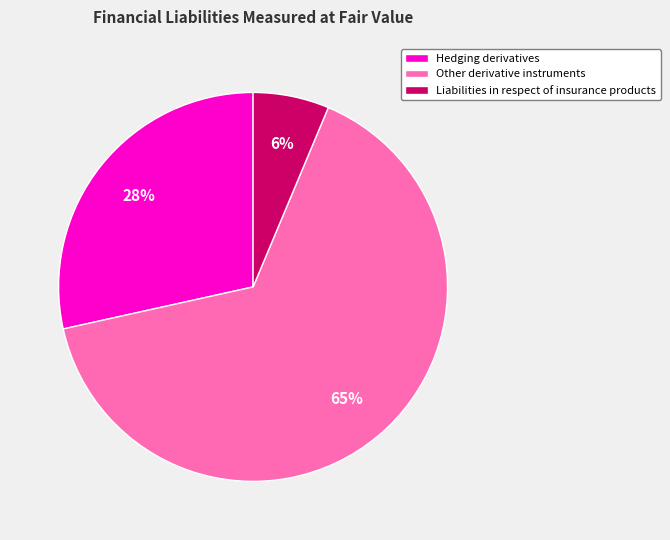

Which slice is the largest?

Other derivative instruments